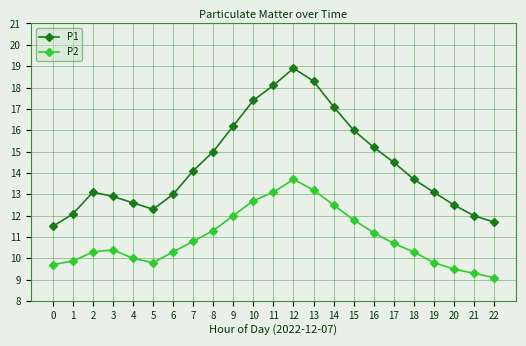

Reading left to right, extract all data points from this chart.

P1: 0=11.5	1=12.1	2=13.1	3=12.9	4=12.6	5=12.3	6=13.0	7=14.1	8=15.0	9=16.2	10=17.4	11=18.1	12=18.9	13=18.3	14=17.1	15=16.0	16=15.2	17=14.5	18=13.7	19=13.1	20=12.5	21=12.0	22=11.7
P2: 0=9.7	1=9.9	2=10.3	3=10.4	4=10.0	5=9.8	6=10.3	7=10.8	8=11.3	9=12.0	10=12.7	11=13.1	12=13.7	13=13.2	14=12.5	15=11.8	16=11.2	17=10.7	18=10.3	19=9.8	20=9.5	21=9.3	22=9.1